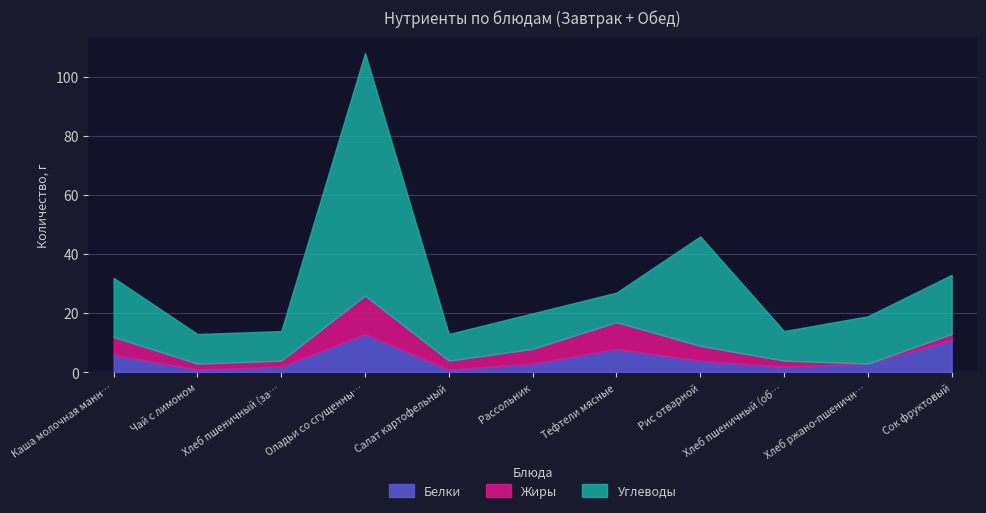

At how many categories does at least one series exceed 102?

1